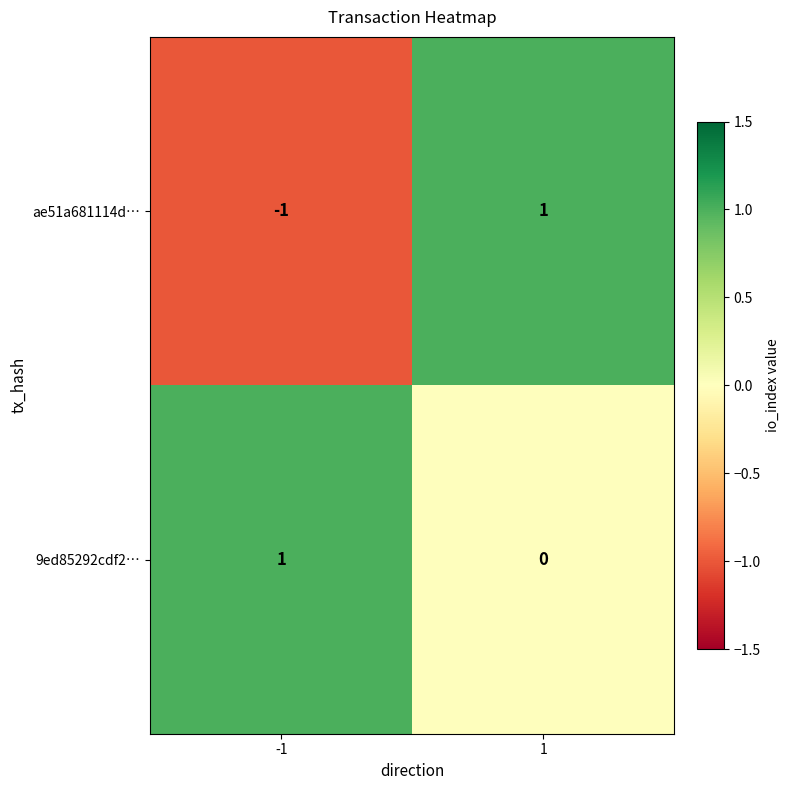

What is the spread (max minus min) of values at 1?

1